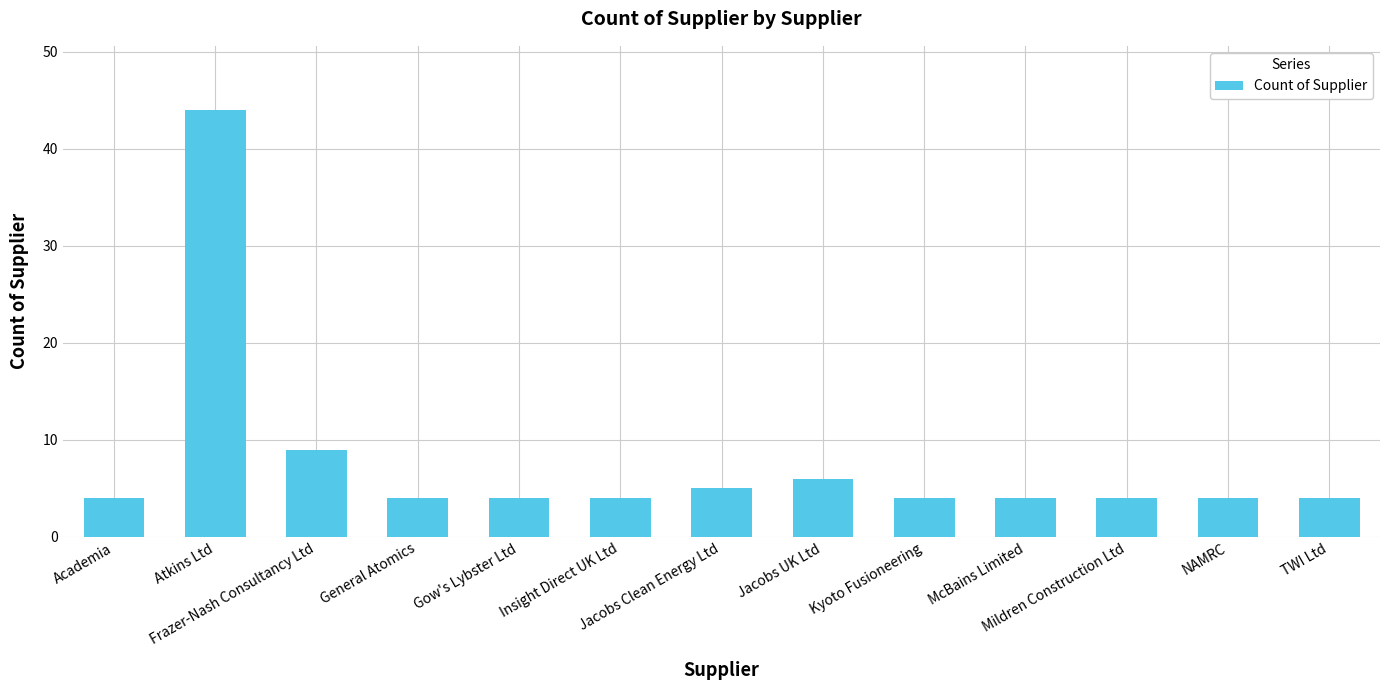

Reading right to left, what are all the values shown in this chart?

TWI Ltd=4	NAMRC=4	Mildren Construction Ltd=4	McBains Limited=4	Kyoto Fusioneering=4	Jacobs UK Ltd=6	Jacobs Clean Energy Ltd=5	Insight Direct UK Ltd=4	Gow's Lybster Ltd=4	General Atomics=4	Frazer-Nash Consultancy Ltd=9	Atkins Ltd=44	Academia=4